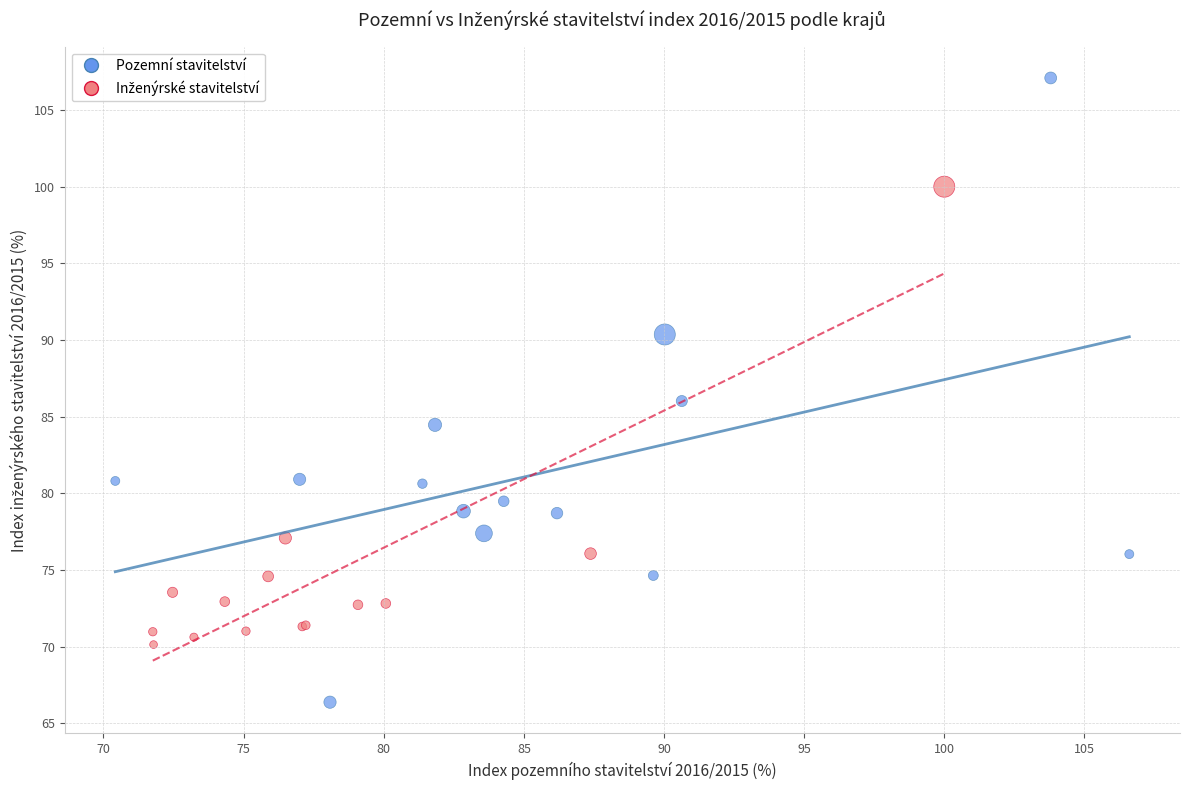

Which series reaches the minimum Y coordinate?

Pozemní stavitelství